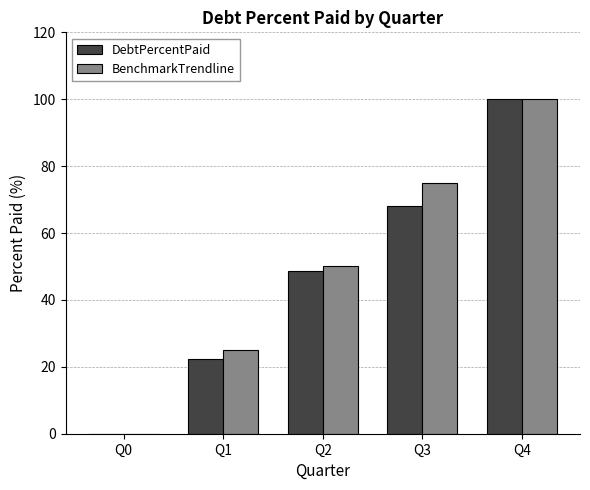

Between Q1 and Q3, which series saw the biggest shift?

BenchmarkTrendline